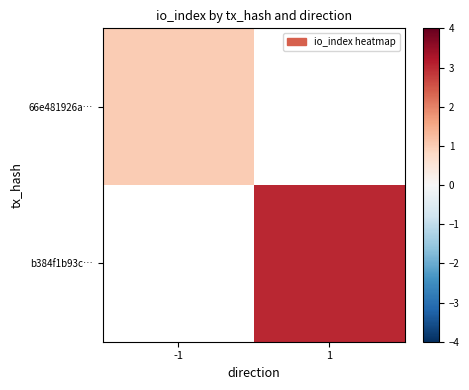

The value of b384f1b93c… at 1 is 2.1. True or false?

False